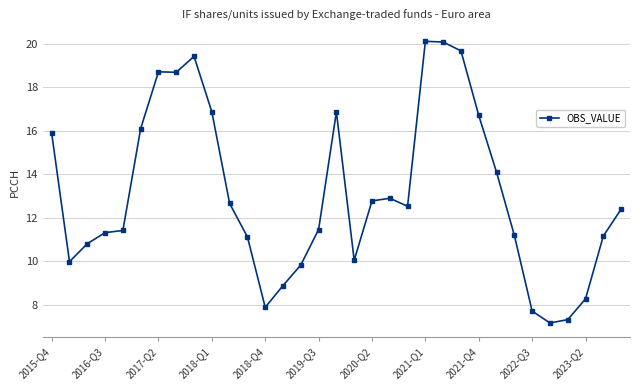

What is the average value?

13.1